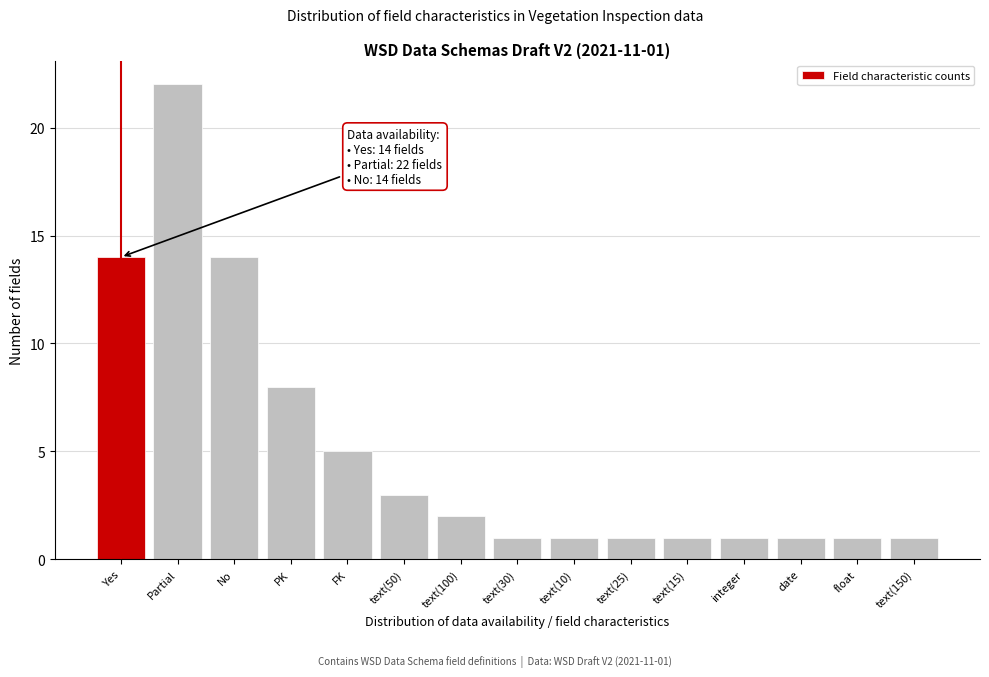

Reading right to left, extract all data points from this chart.

text(150)=1	float=1	date=1	integer=1	text(15)=1	text(25)=1	text(10)=1	text(30)=1	text(100)=2	text(50)=3	FK=5	PK=8	No=14	Partial=22	Yes=14